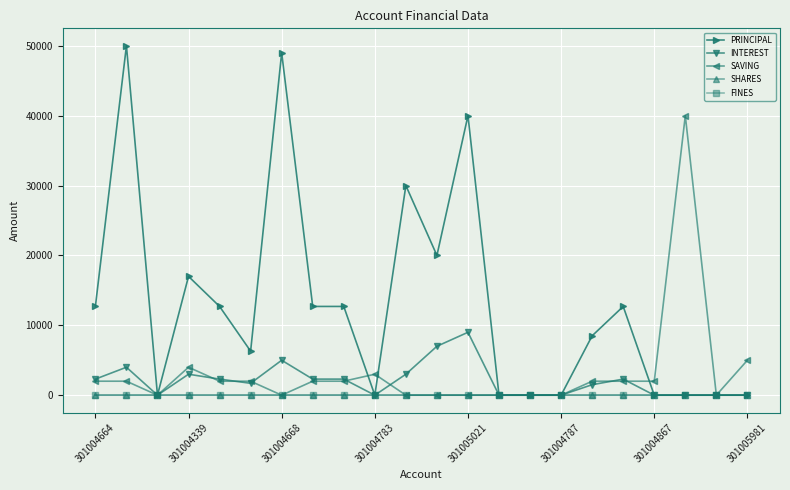

Which series has the largest total across all categories?

PRINCIPAL